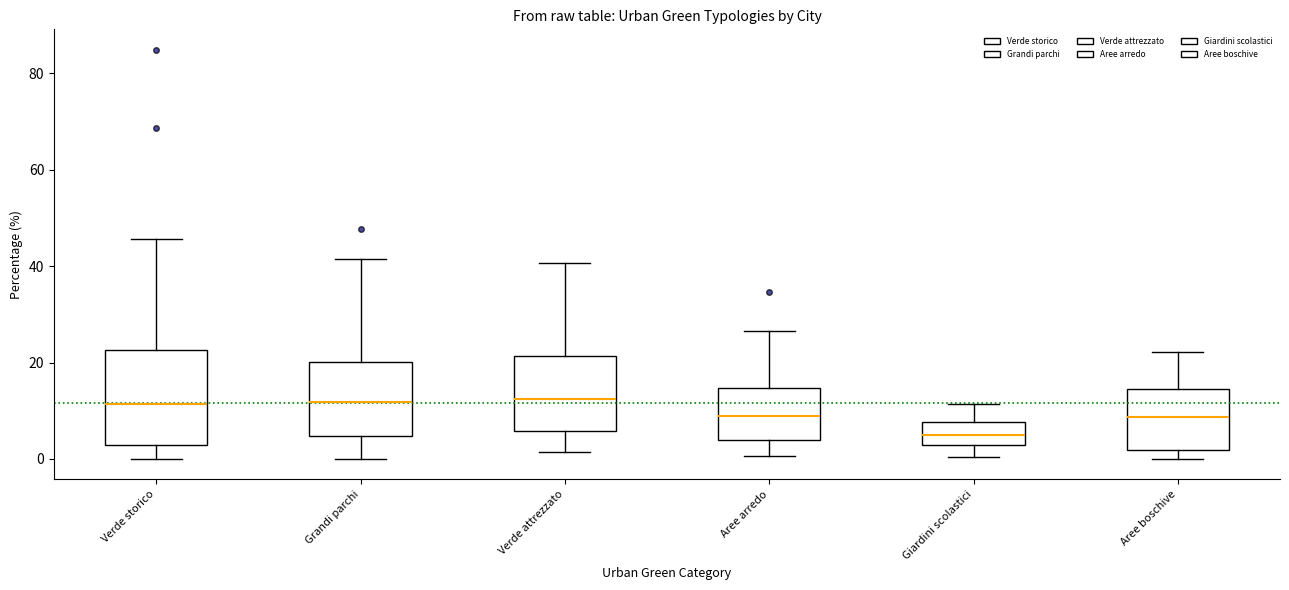

Reading left to right, transcribe this box plot: for each box, give where its median line is, the range the box spans, and where its two whiskers end, as read against the y-axis. The values are not printed on the chart, so give them approximately, as read against the axis.

Verde storico: median 12, box 2 to 22, whiskers 0 to 46
Grandi parchi: median 12, box 4 to 20, whiskers 0 to 42
Verde attrezzato: median 12, box 6 to 22, whiskers 2 to 40
Aree arredo: median 8, box 4 to 14, whiskers 0 to 26
Giardini scolastici: median 6, box 2 to 8, whiskers 0 to 12
Aree boschive: median 8, box 2 to 14, whiskers 0 to 22